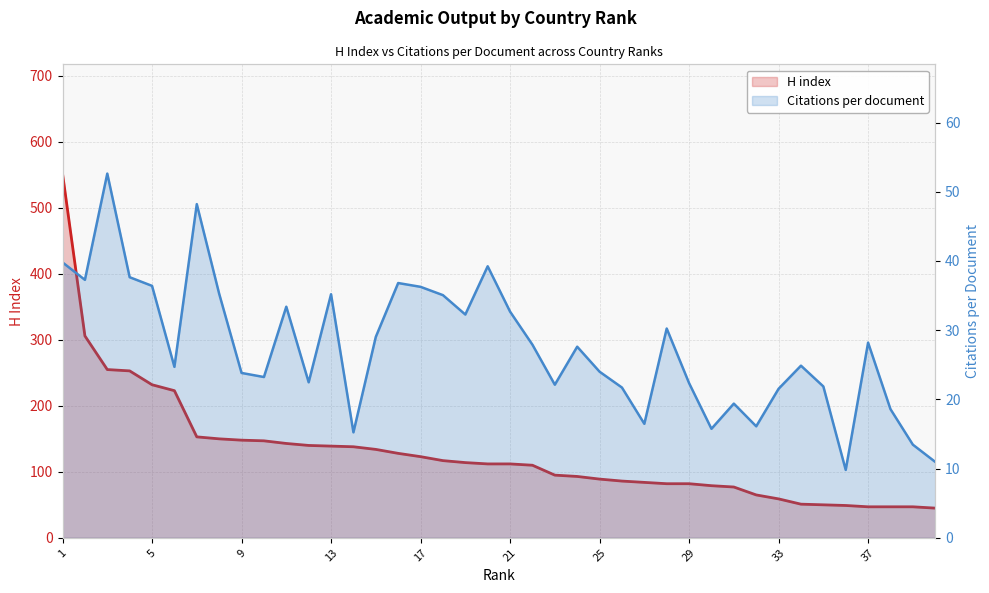

Reading left to right, transcribe all the data shown in this chart.

H index: 552.0	306.0	255.0	253.0	232.0	223.0	153.0	150.0	148.0	147.0	143.0	140.0	139.0	138.0	134.0	128.0	123.0	117.0	114.0	112.0	112.0	110.0	95.0	93.0	89.0	86.0	84.0	82.0	82.0	79.0	77.0	65.0	59.0	51.0	50.0	49.0	47.0	47.0	47.0	45.0
Citations per document: 39.8	37.3	52.6	37.6	36.4	24.7	48.2	35.3	23.8	23.2	33.4	22.5	35.2	15.2	29.0	36.8	36.3	35.1	32.3	39.2	32.7	27.9	22.1	27.6	24.0	21.7	16.5	30.2	22.4	15.8	19.4	16.1	21.5	24.9	21.9	9.8	28.2	18.6	13.5	11.0